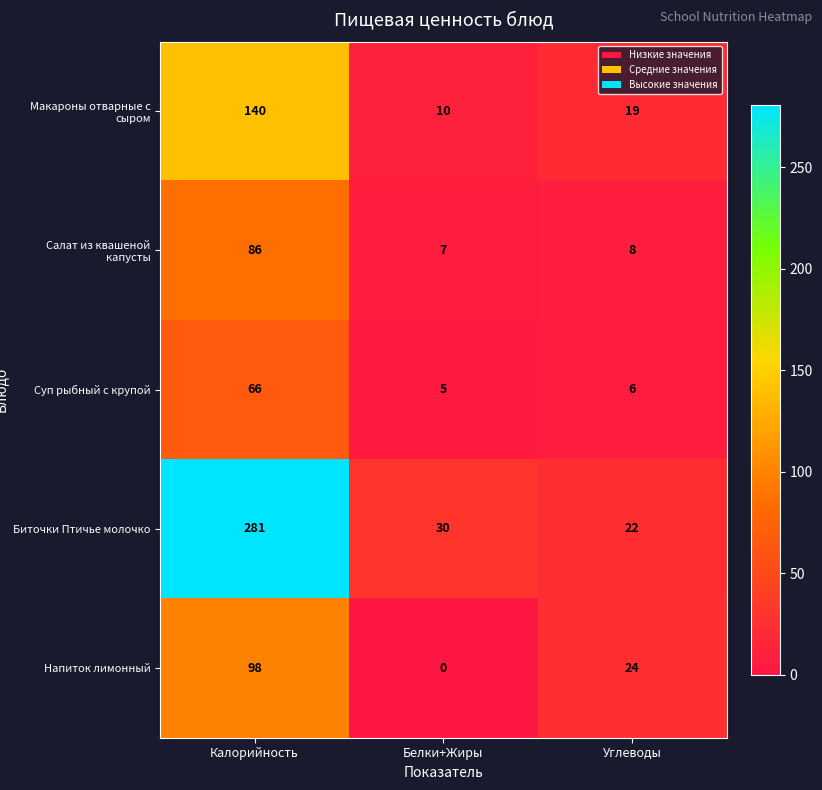

Reading right to left, extract all data points from this chart.

Макароны отварные с сыром: Углеводы=19	Белки+Жиры=10	Калорийность=140
Салат из квашеной капусты: Углеводы=8	Белки+Жиры=7	Калорийность=86
Суп рыбный с крупой: Углеводы=6	Белки+Жиры=5	Калорийность=66
Биточки Птичье молочко: Углеводы=22	Белки+Жиры=30	Калорийность=281
Напиток лимонный: Углеводы=24	Белки+Жиры=0	Калорийность=98